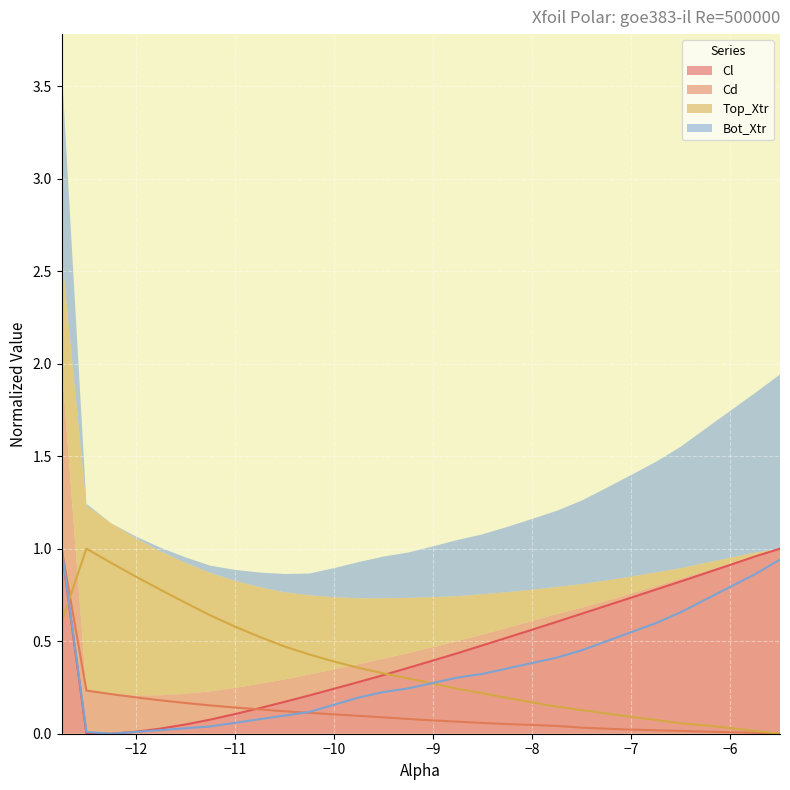

What is the spread (max minus min) of values at -12.25?

0.9